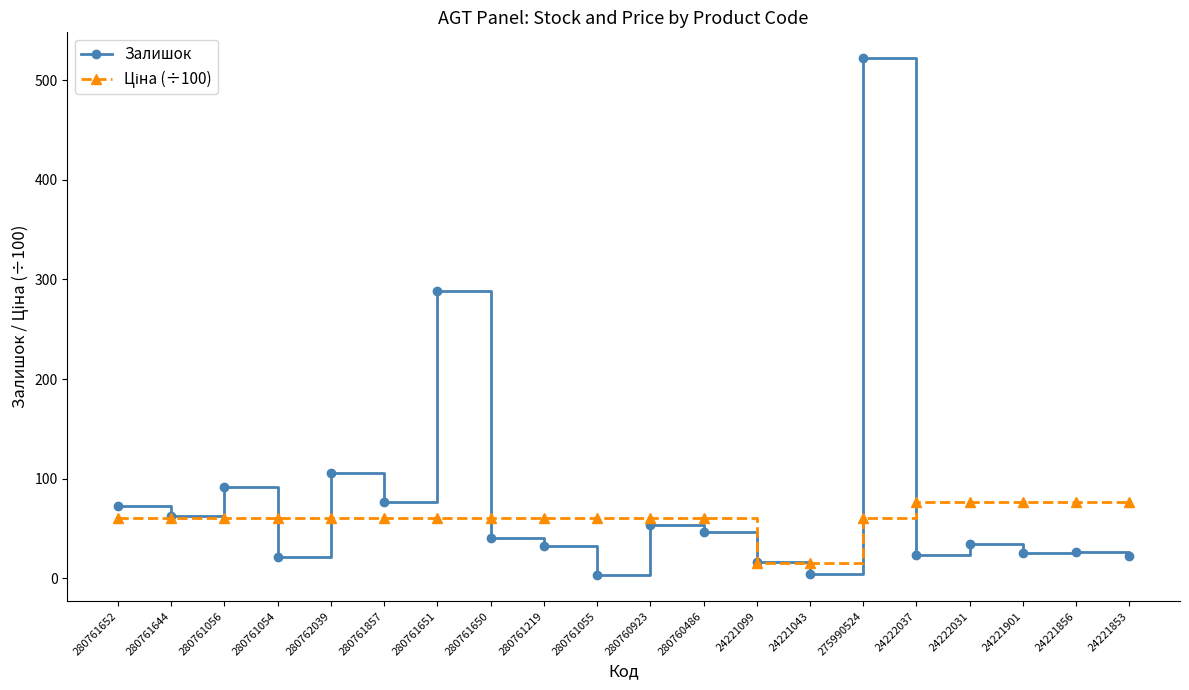

Is it true that Залишок equals 54.0 at 280760923?

True